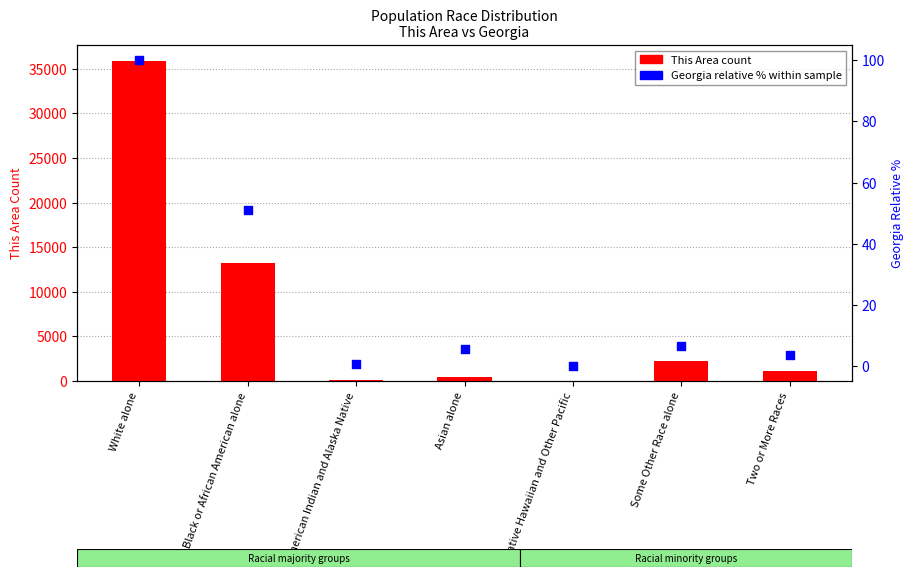

Which series has the largest total across all categories?

This Area (count)